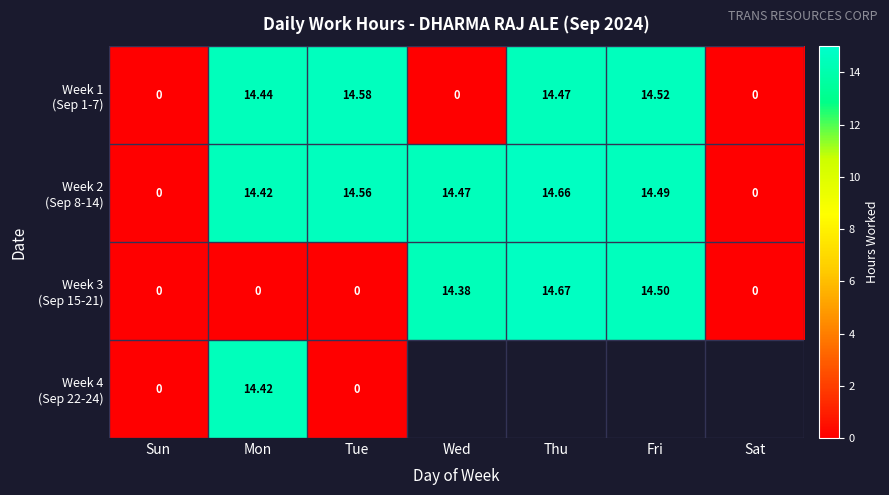

List the series in order of their overall mean, highest first.

Week 2 (Sep 8-14), Week 3 (Sep 15-21), Week 4 (Sep 22-24), Week 1 (Sep 1-7)